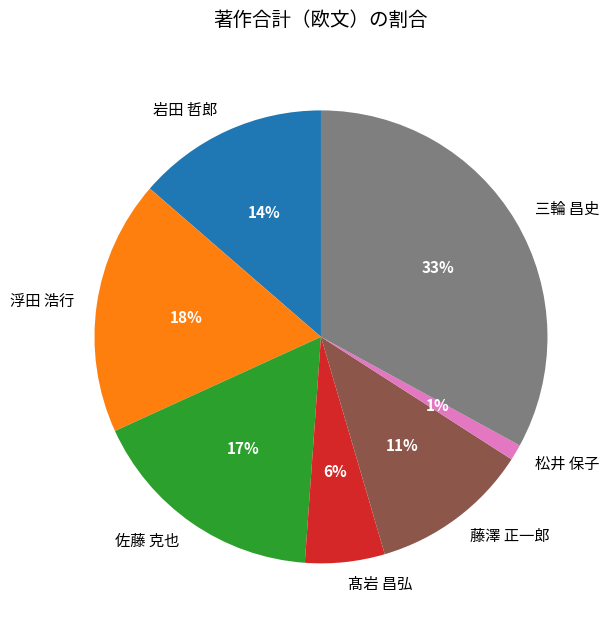

Which has a higher value, 岩田 哲郎 or 髙岩 昌弘?

岩田 哲郎